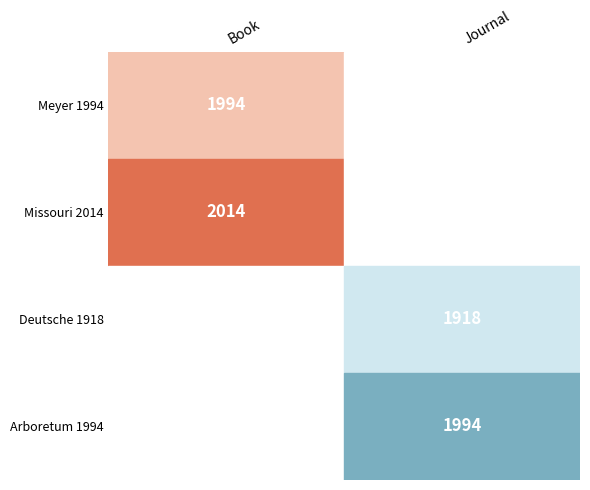

Reading left to right, what are all the values shown in this chart?

Book: 0=1994	1=2014
Journal: 0=1918	1=1994